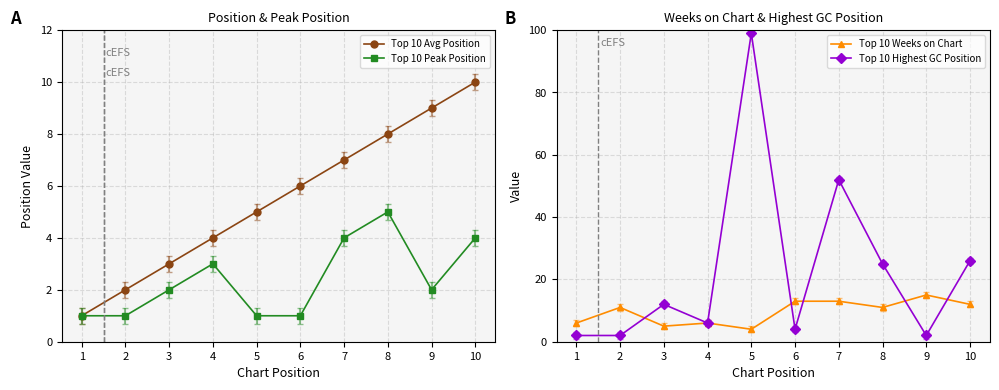

True or false: Top 10 Weeks on Chart has more than 2 interior local peaks.

True